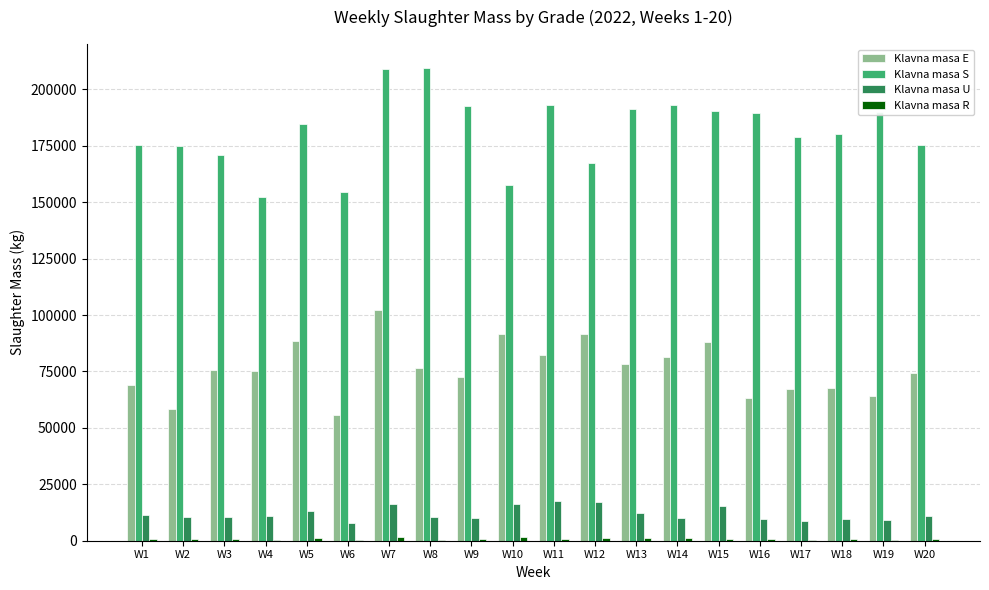

Which series has the largest total across all categories?

Klavna masa S